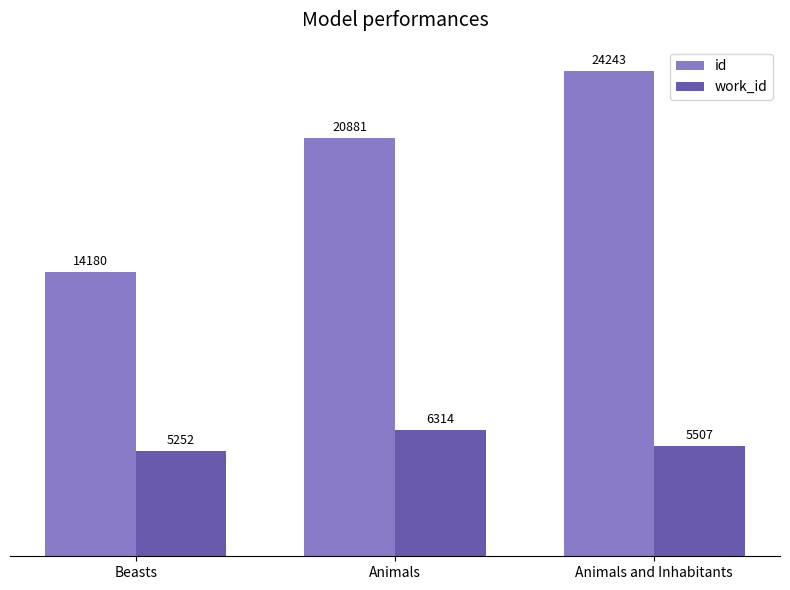

What position from the right is Beasts?

3